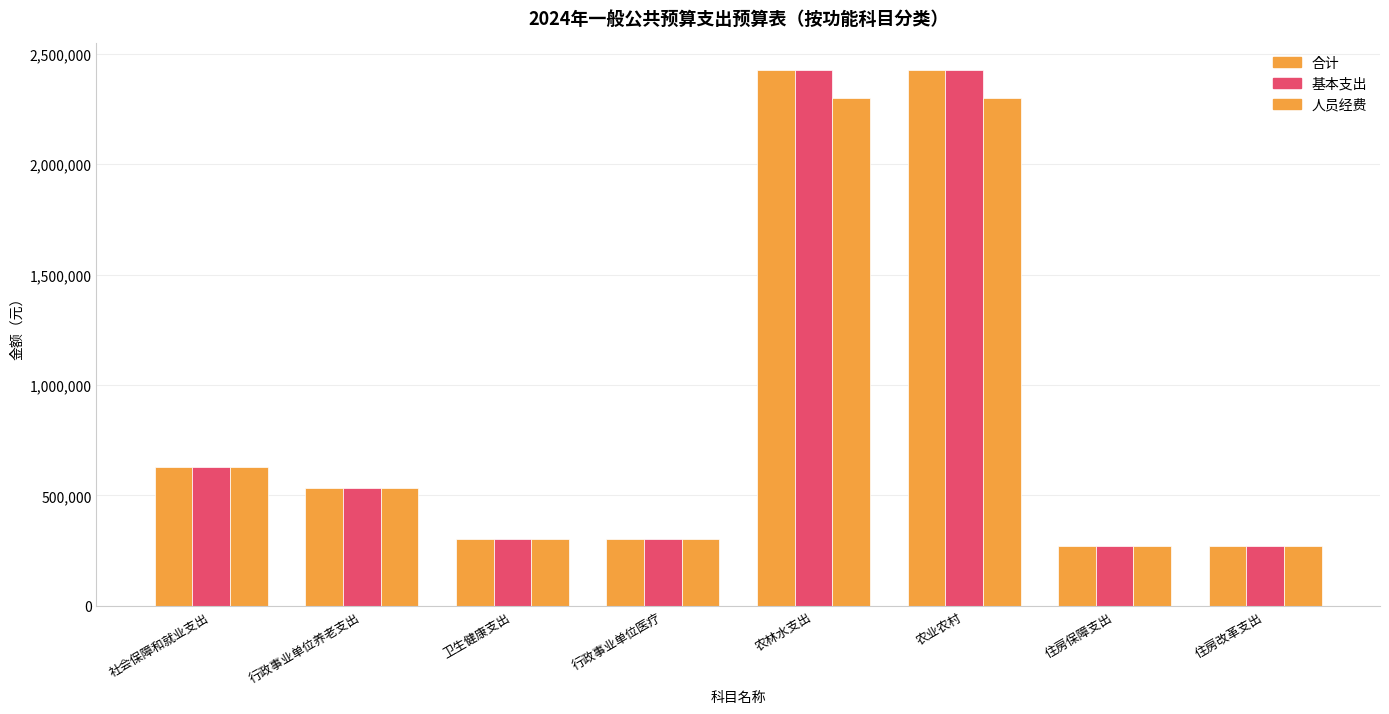

Reading right to left, transcribe all the data shown in this chart.

合计: 住房改革支出=271656.0	住房保障支出=271656.0	农业农村=2425021.4	农林水支出=2425021.4	行政事业单位医疗=302250.9	卫生健康支出=302250.9	行政事业单位养老支出=535650.4	社会保障和就业支出=630610.2
基本支出: 住房改革支出=271656.0	住房保障支出=271656.0	农业农村=2425021.4	农林水支出=2425021.4	行政事业单位医疗=302250.9	卫生健康支出=302250.9	行政事业单位养老支出=535650.4	社会保障和就业支出=630610.2
人员经费: 住房改革支出=271656.0	住房保障支出=271656.0	农业农村=2297281.4	农林水支出=2297281.4	行政事业单位医疗=302250.9	卫生健康支出=302250.9	行政事业单位养老支出=533250.4	社会保障和就业支出=628210.2